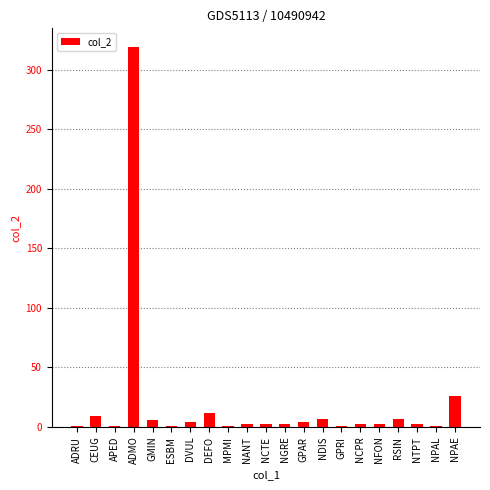

Which category has the highest value across all series?

ADMO